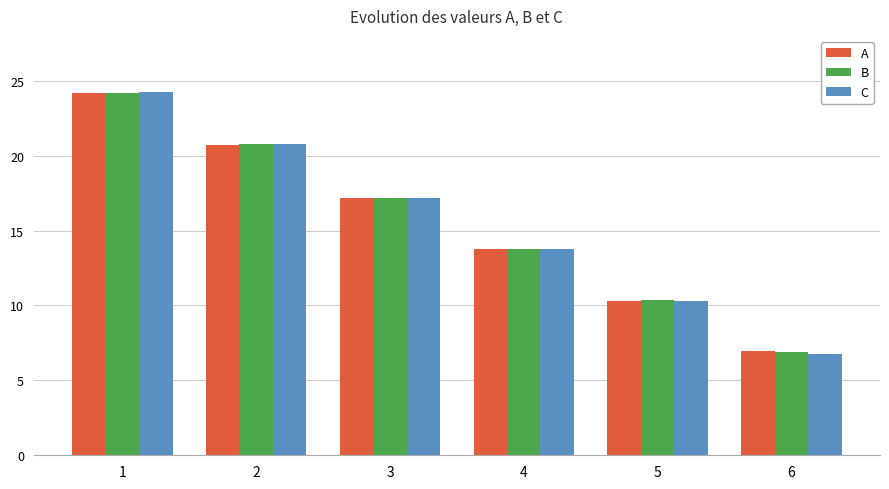

Reading left to right, transcribe all the data shown in this chart.

A: 1=24.2	2=20.7	3=17.2	4=13.8	5=10.3	6=7.0
B: 1=24.2	2=20.8	3=17.2	4=13.8	5=10.4	6=6.9
C: 1=24.2	2=20.8	3=17.1	4=13.8	5=10.3	6=6.7